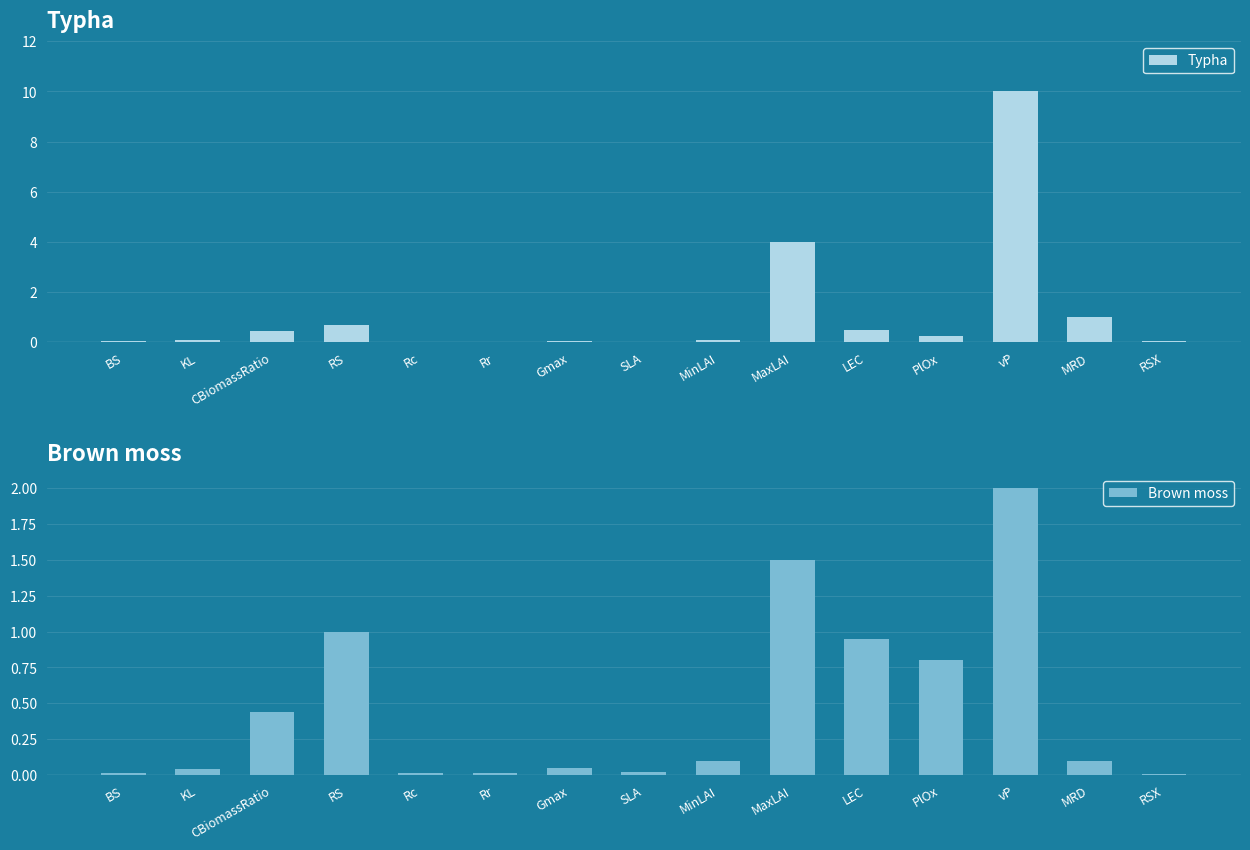

Which category has the highest value across all series?

vP